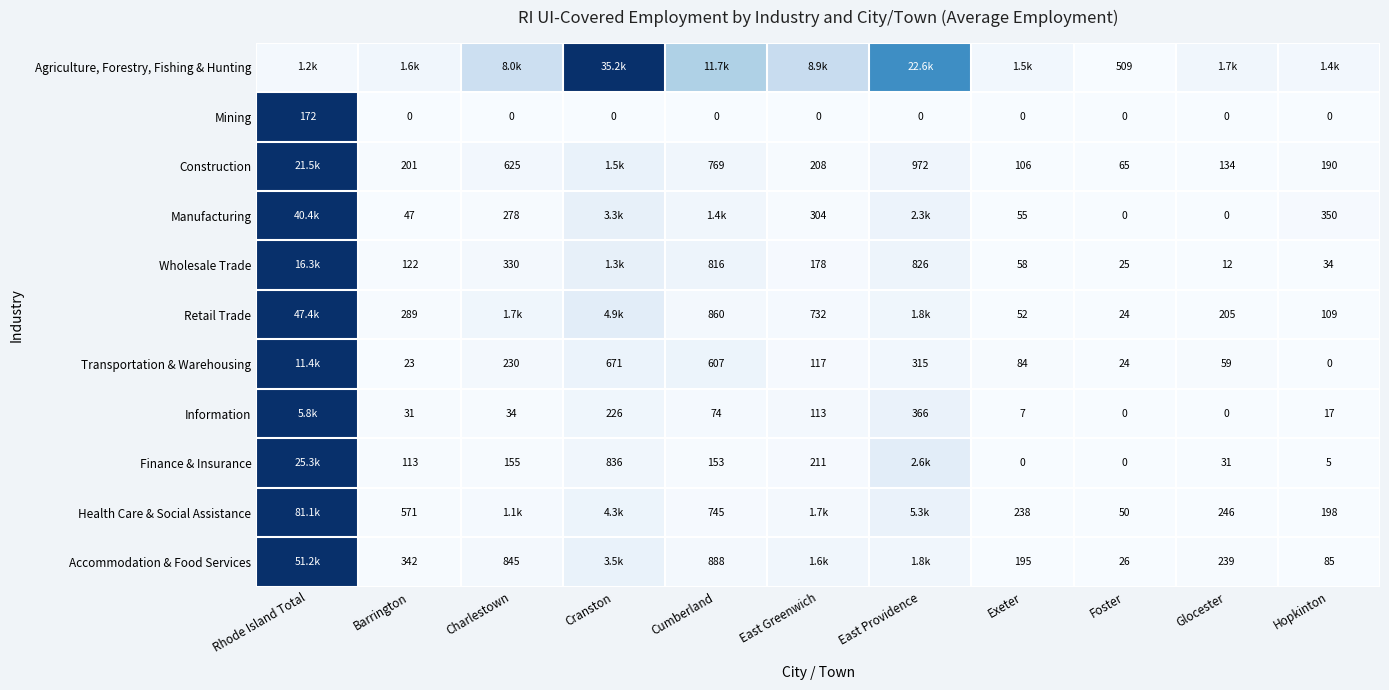

Is the value of Manufacturing at Barrington greater than the value of Accommodation & Food Services at Exeter?

No